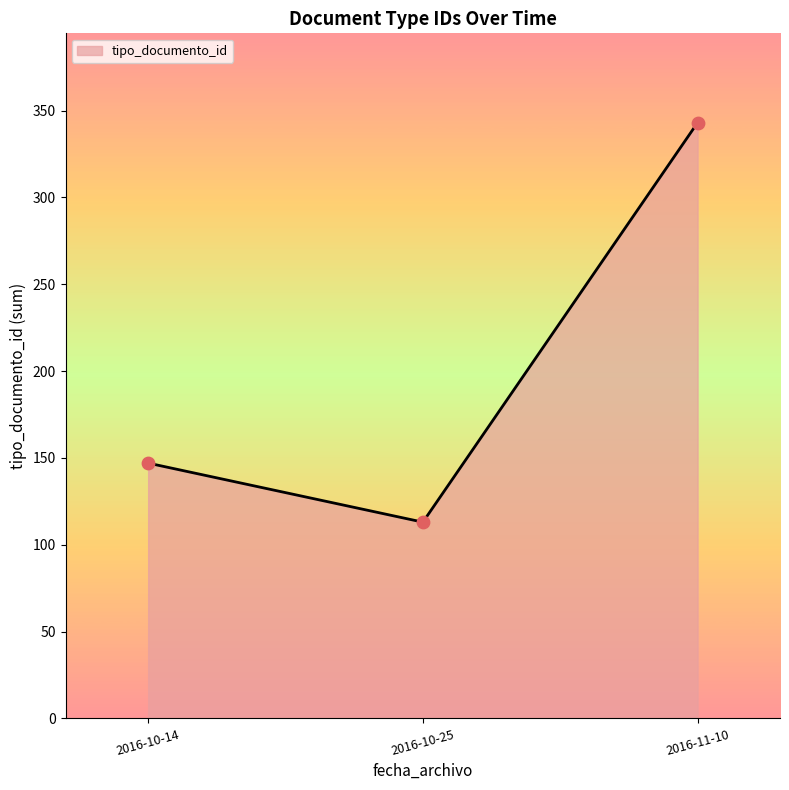

What is the ratio of the value at 2016-10-25 to the value at 2016-11-10?

0.3